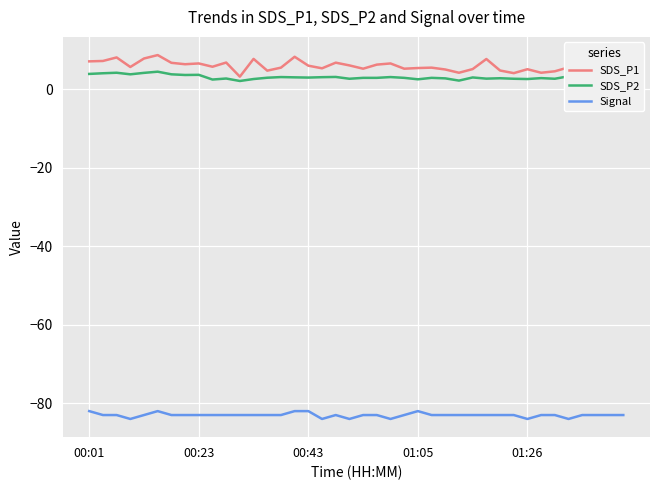

True or false: Signal and SDS_P2 intersect in this chart.

False